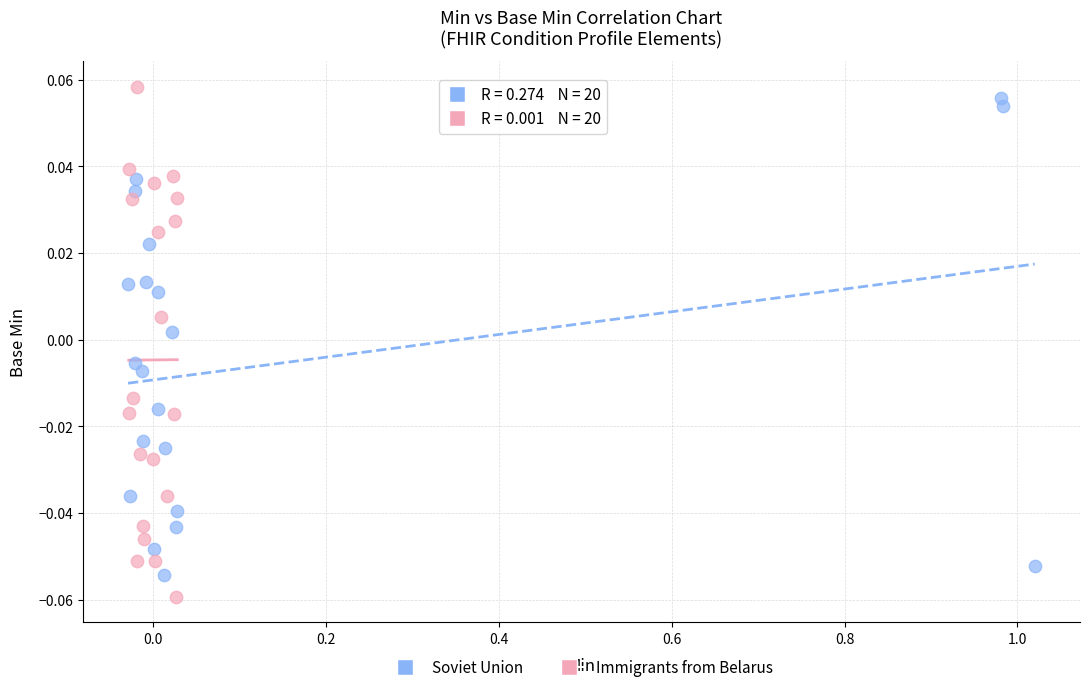

Which series reaches the minimum Y coordinate?

Immigrants from Belarus